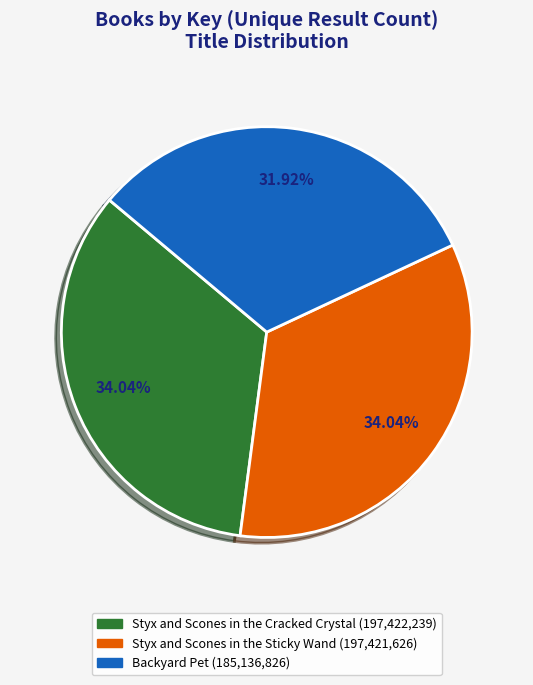

Is there a majority slice in this chart?

No